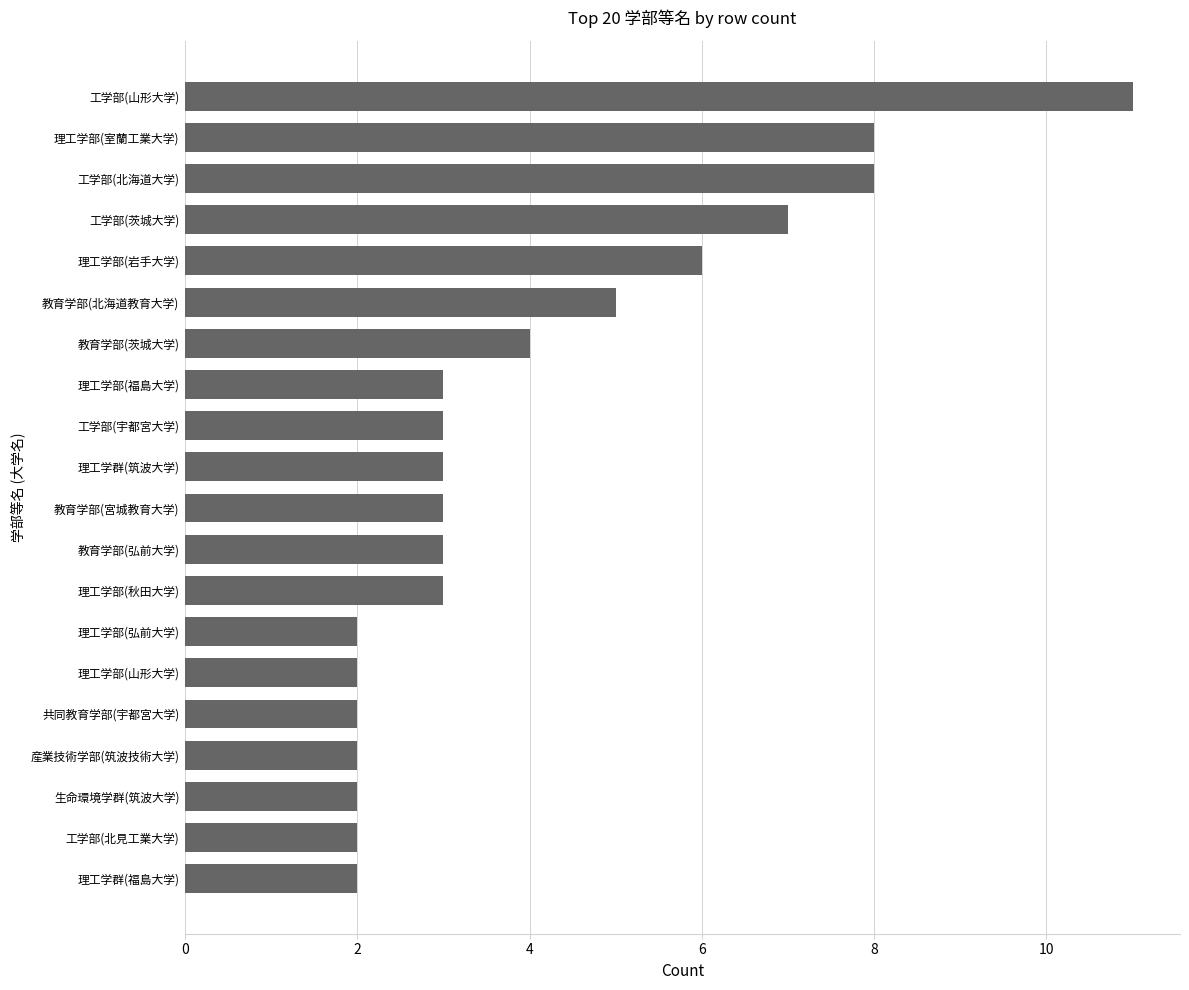

What is the difference between the maximum and minimum values?

9